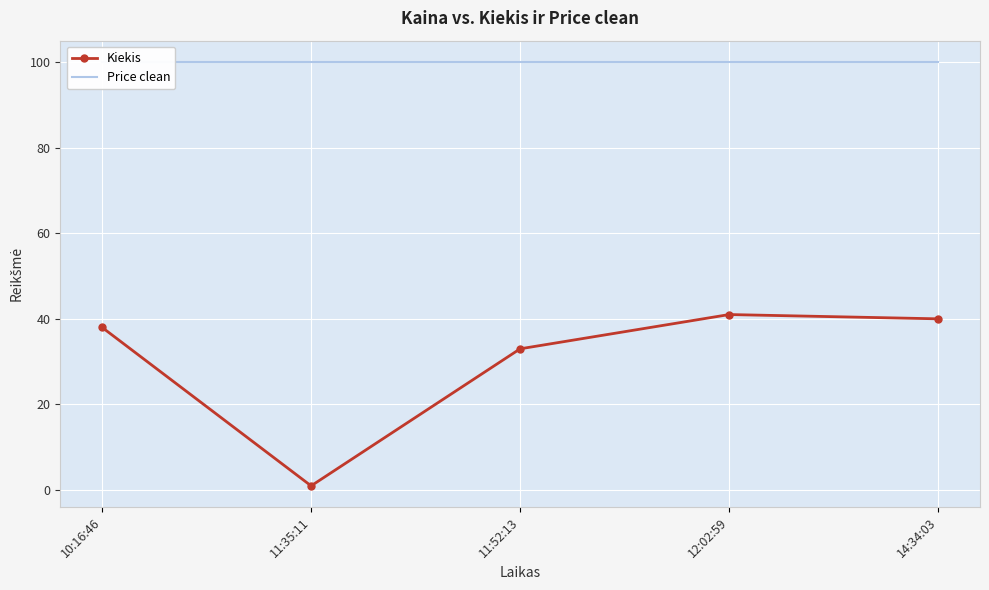

What is the average value of the Price clean series?

100